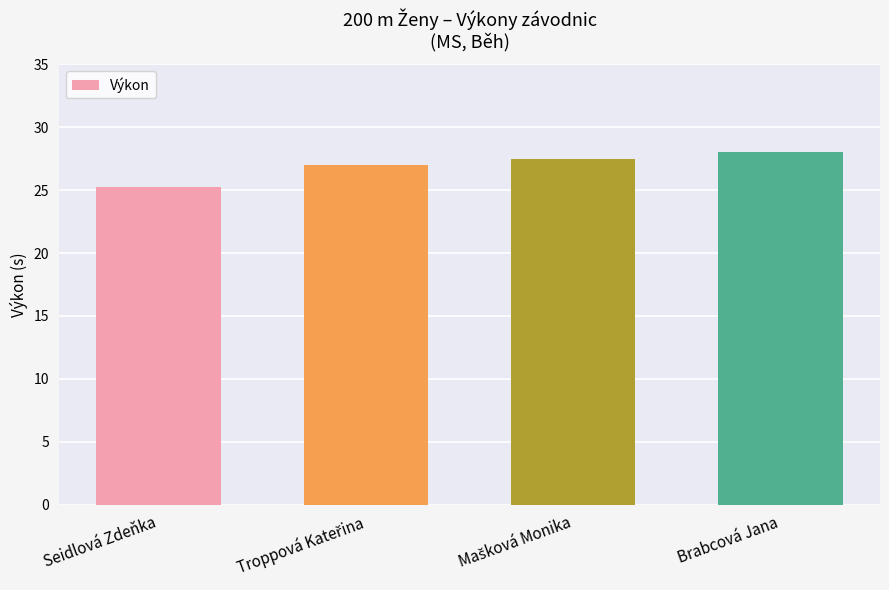

The chart shows a value of 25.3 at Seidlová Zdeňka. True or false?

True